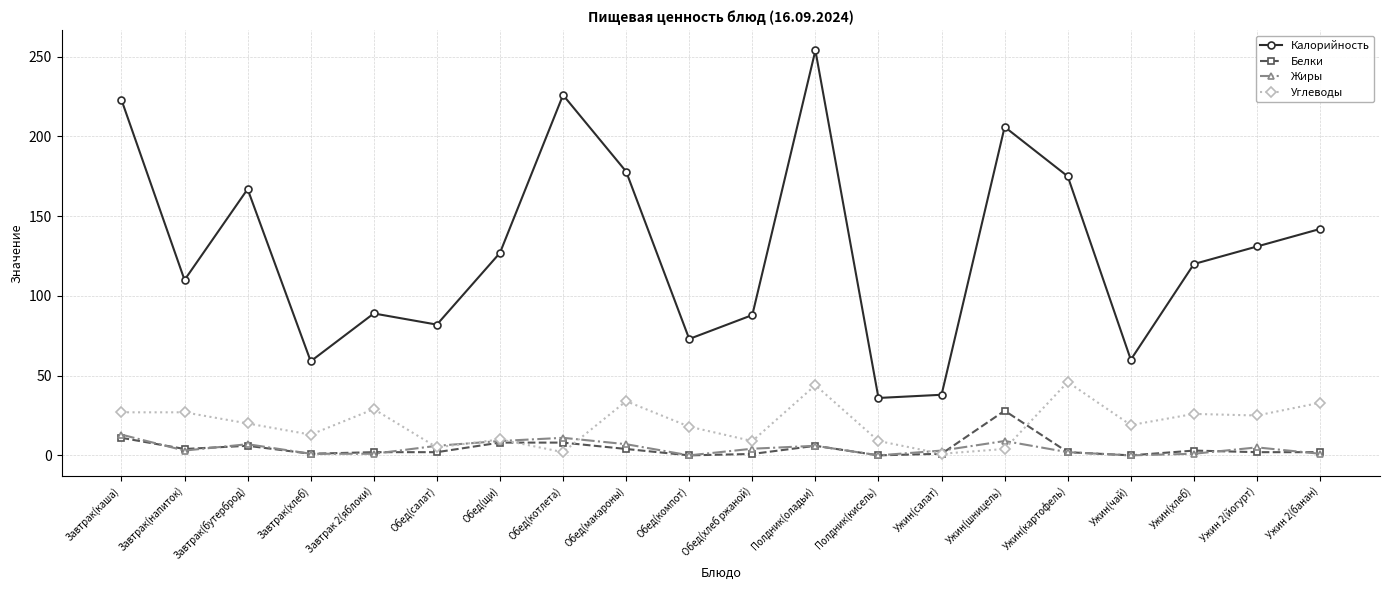

List the series in order of their peak value, lowest first.

Жиры, Белки, Углеводы, Калорийность